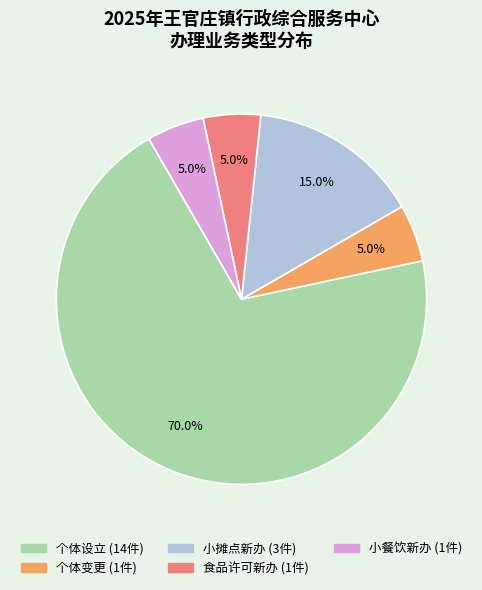

Does any single category account for the majority?

Yes